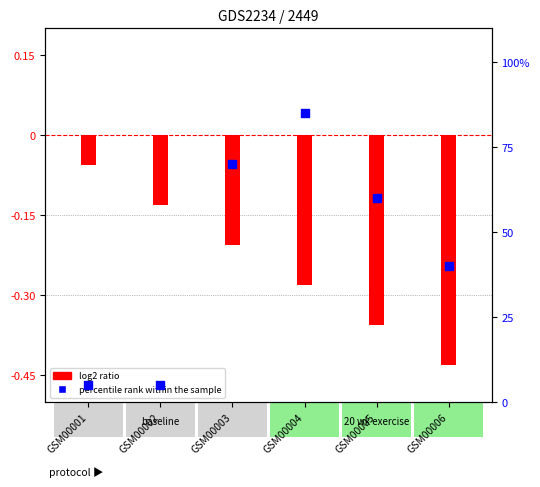

Which series contains the lowest Y value?

log2 ratio